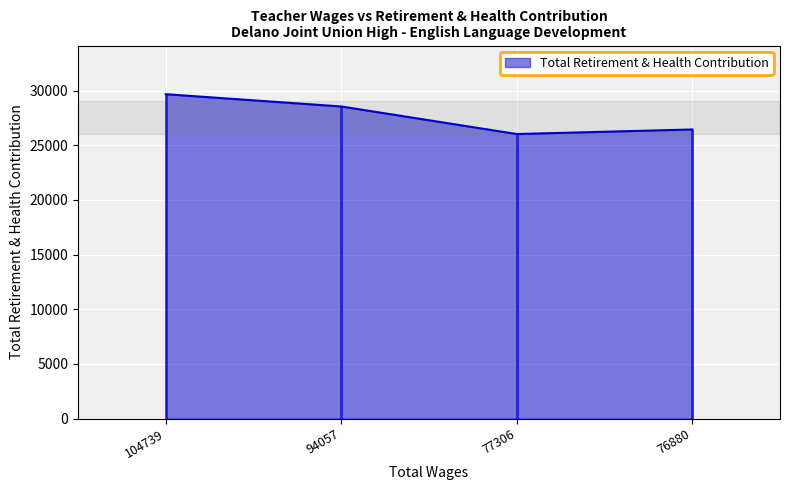

What is the difference between the maximum and minimum values?

3644